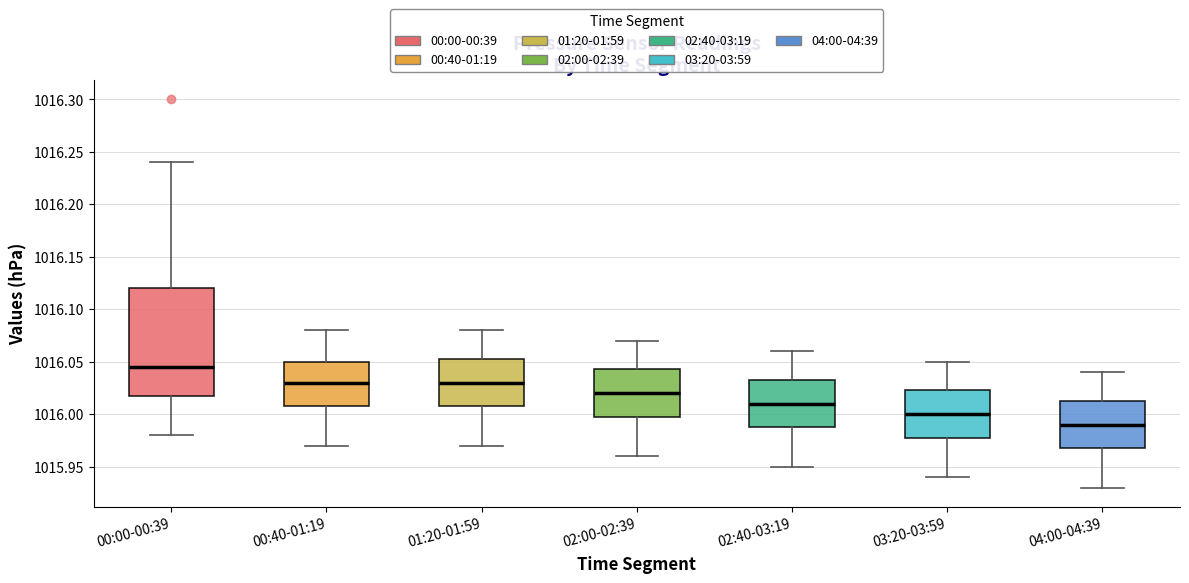

Which box has the highest median line?

00:00-00:39